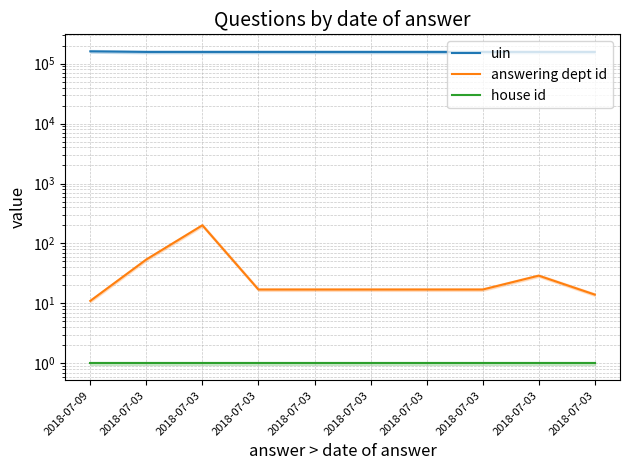

Between 2018-07-03 and 2018-07-03, which is larger?

2018-07-03